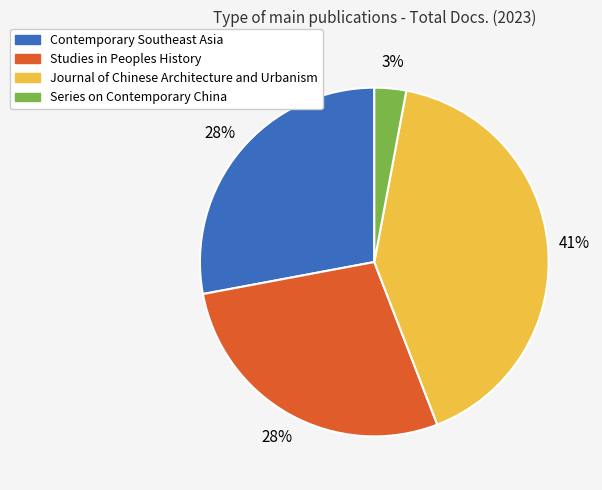

Is it true that Series on Contemporary China is 3% of the pie?

True